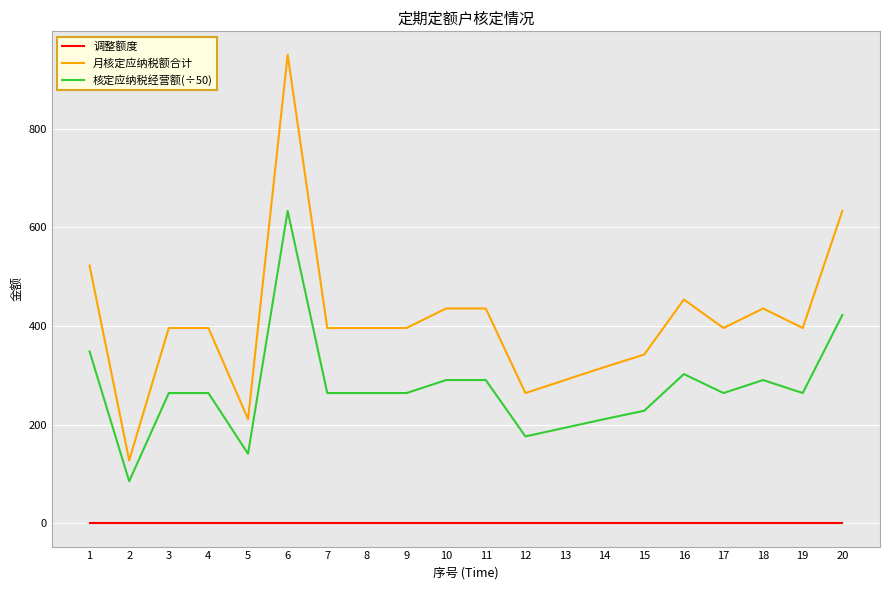

How many distinct data groups are displayed?

3